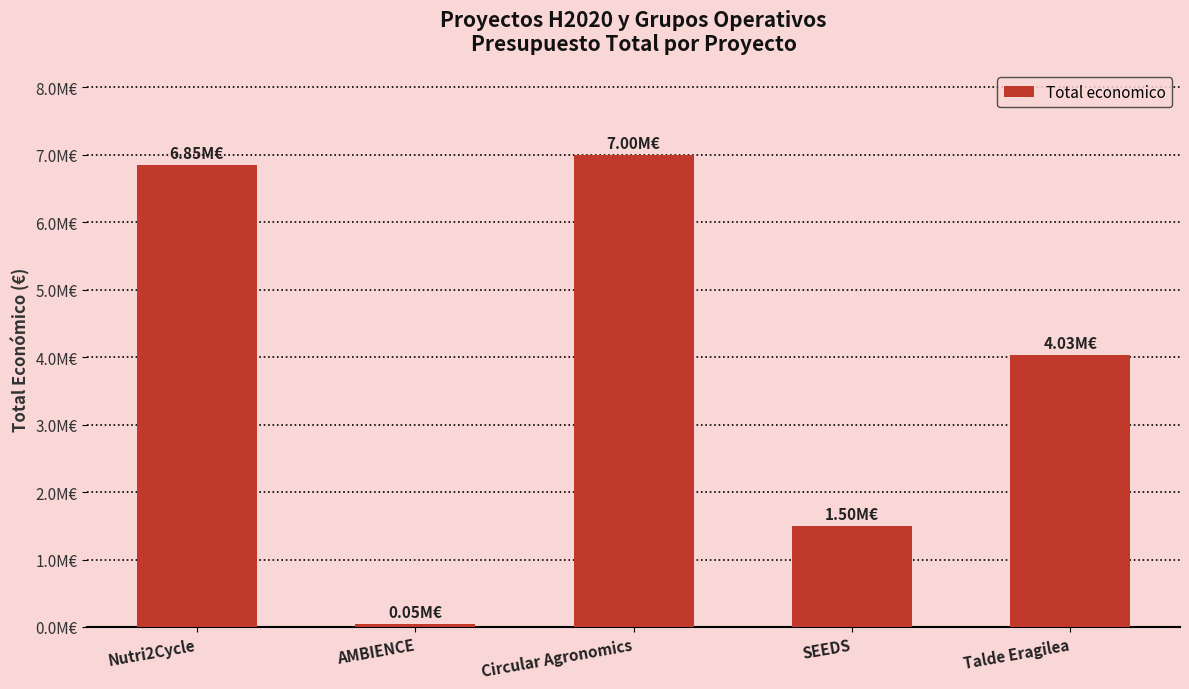

Reading left to right, what are all the values shown in this chart?

Nutri2Cycle=6850050	AMBIENCE=50000	Circular Agronomics=6999795	SEEDS=1498875	Talde Eragilea=4033442